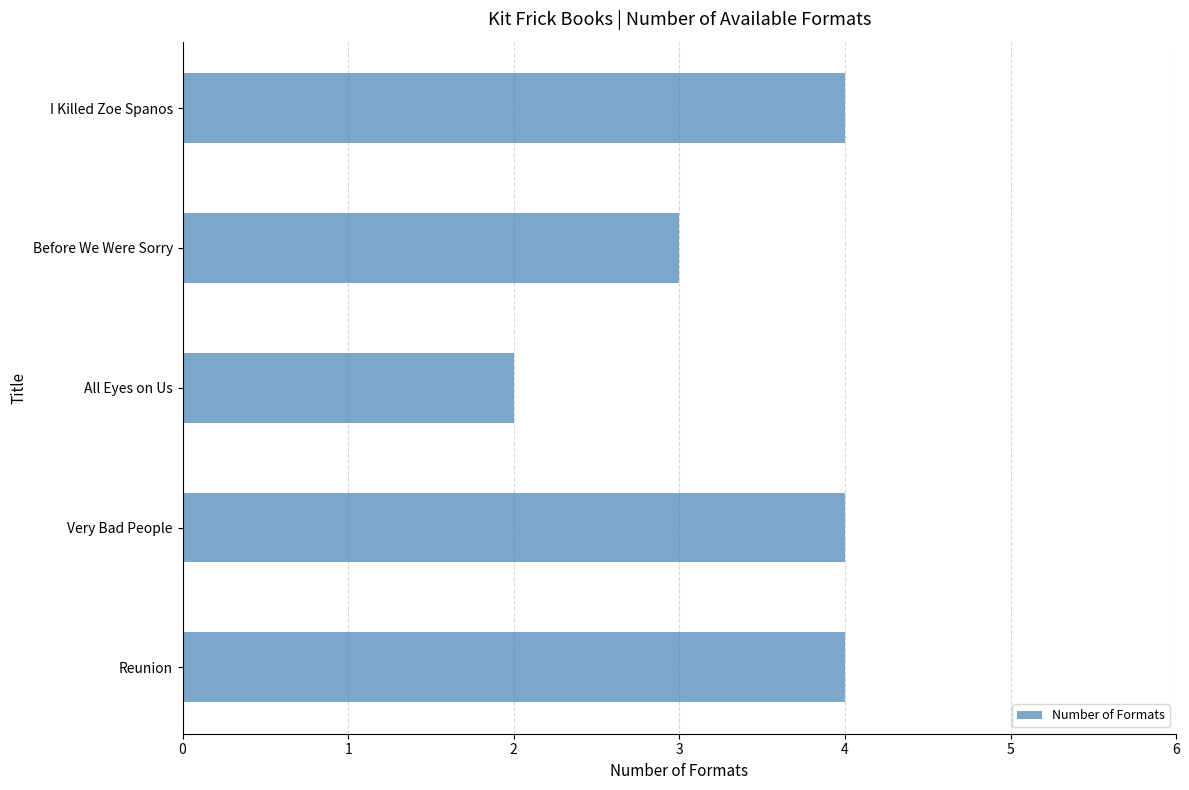

Between I Killed Zoe Spanos and All Eyes on Us, which is larger?

I Killed Zoe Spanos